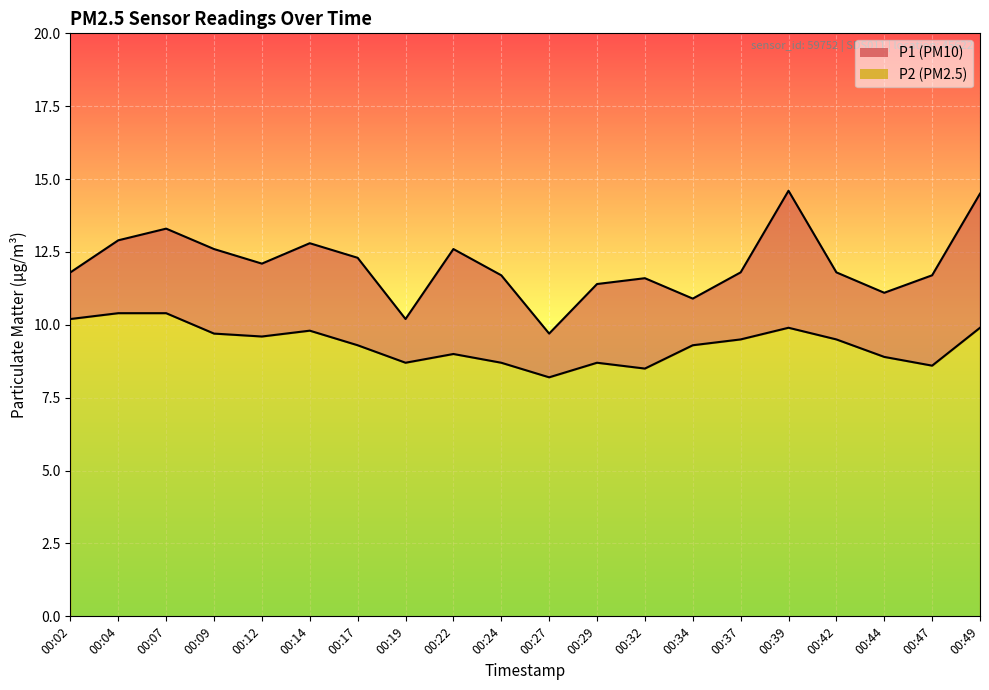

How many lines are shown in the chart?

2